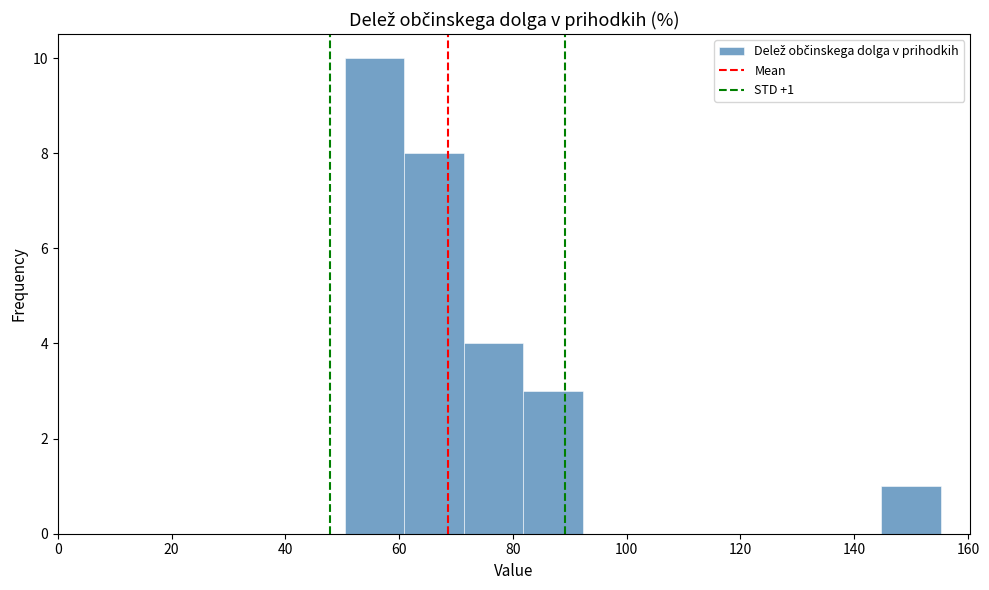

Which range on the x-axis has the tallest bar?

50 to 60